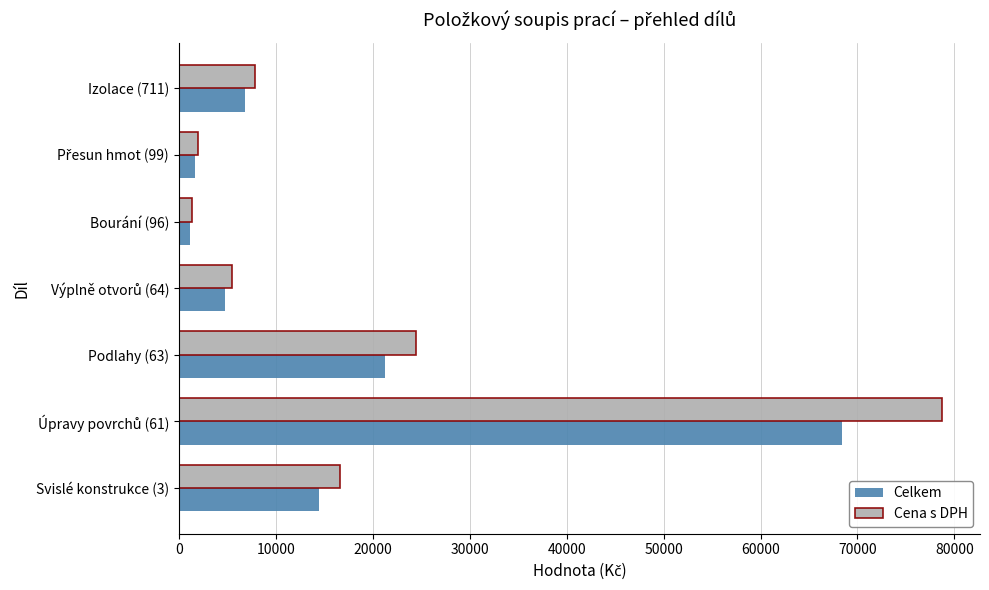

Between Podlahy (63) and Bourání (96), which series saw the biggest shift?

Cena s DPH